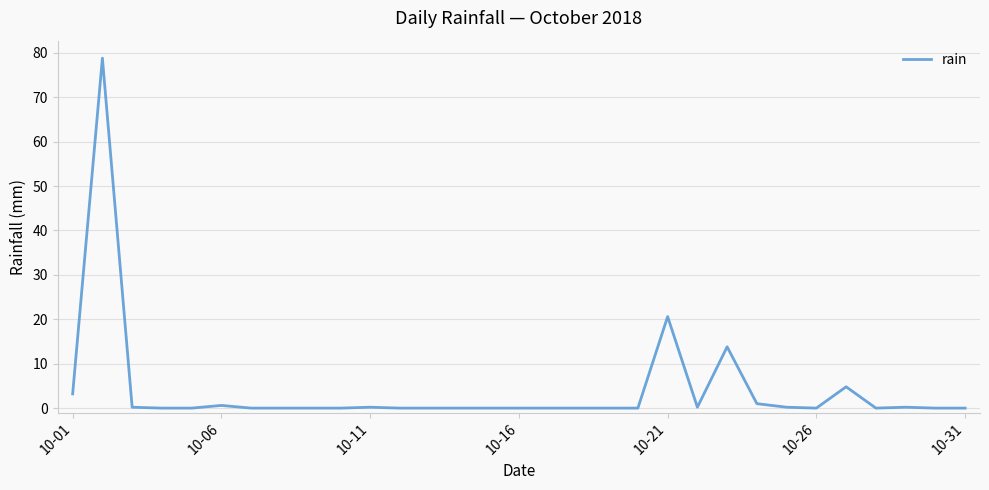

What is the maximum value shown in the chart?

78.8